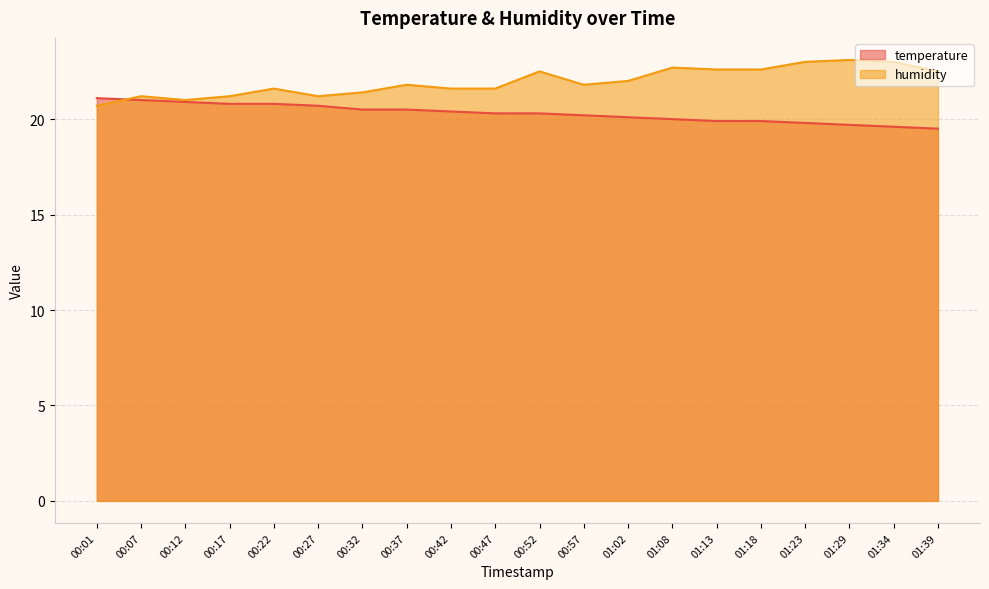

What position from the left is 00:57?

12